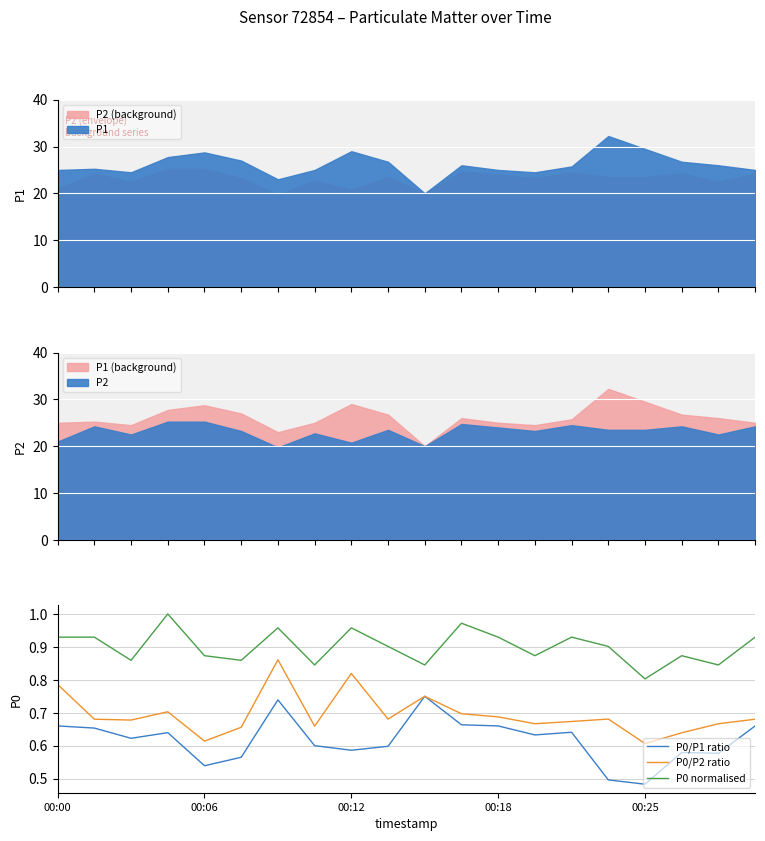

Is it true that P0 normalised equals 0.2 at 00:12?

False